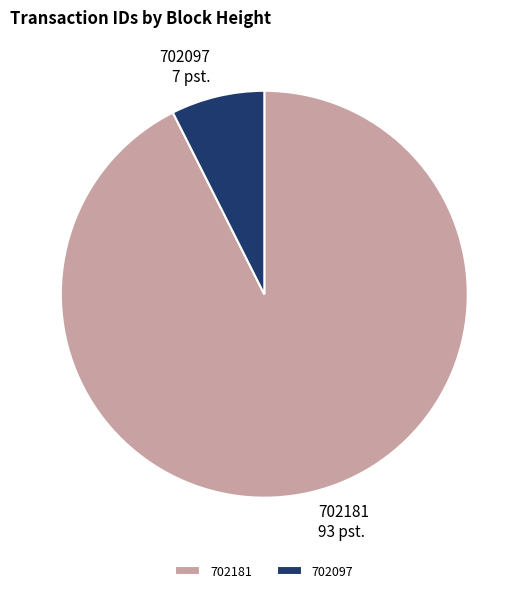

Which category has the biggest portion of the pie?

702181